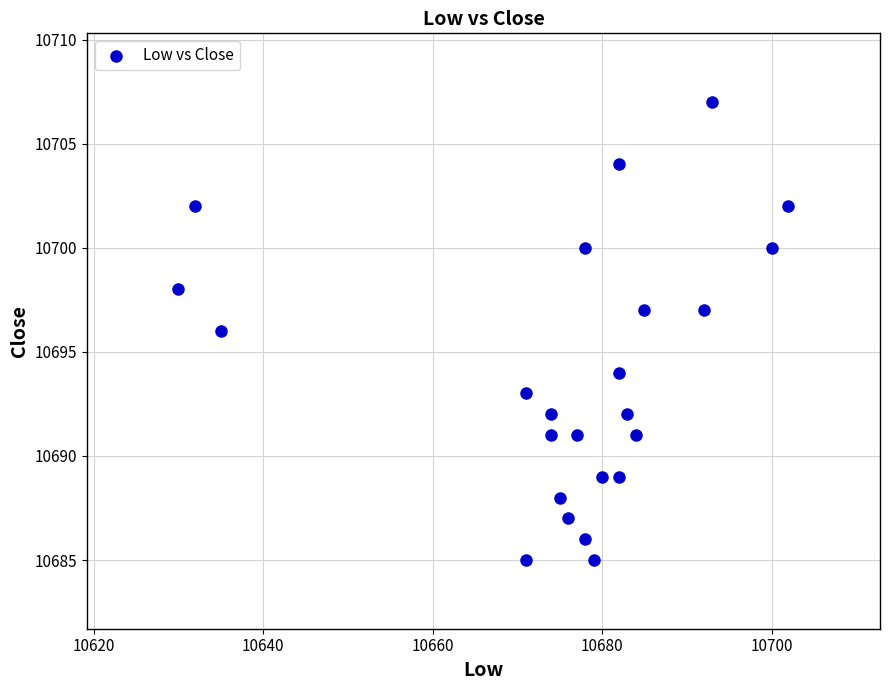

What is the range of Y values (max minus min)?

22